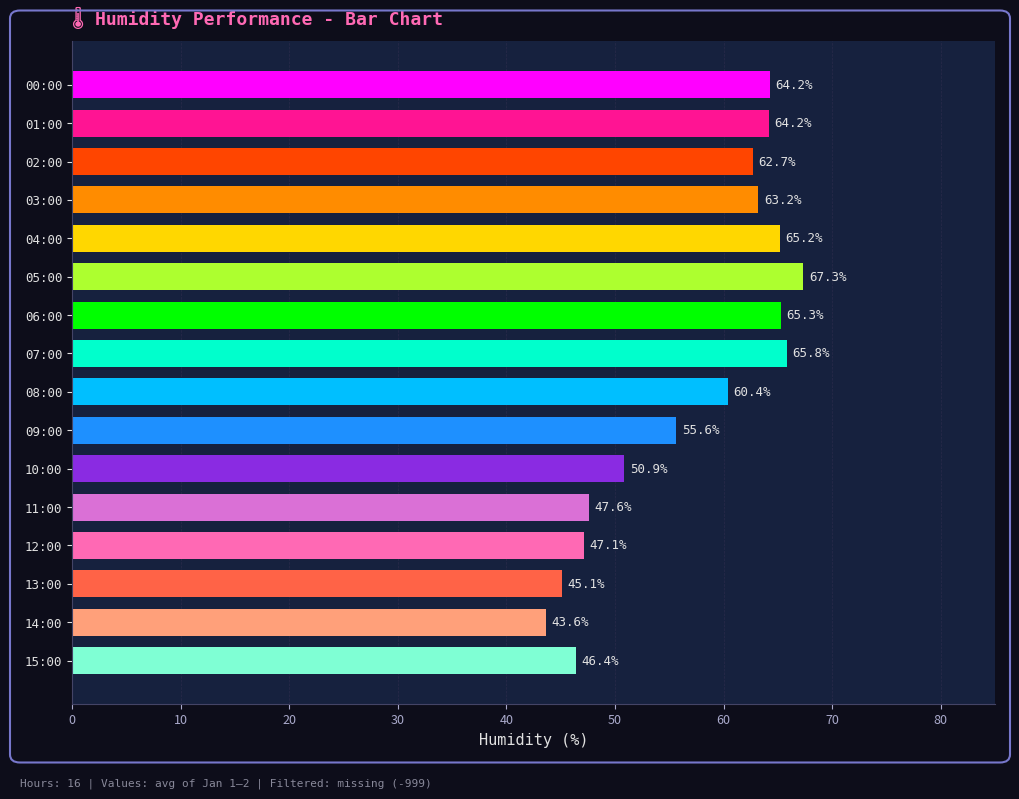

Approximately how many times larger is the value at 14:00 compared to 02:00?

0.7